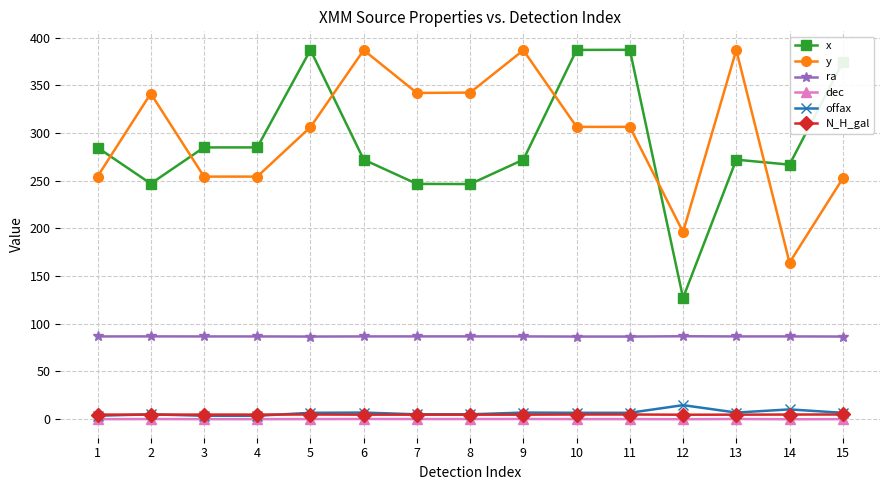

What is the maximum value for offax?

14.5